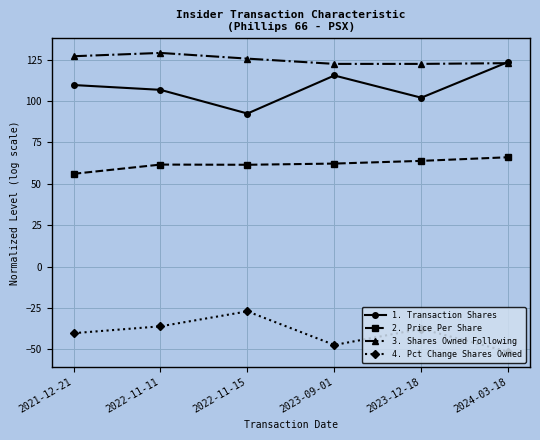

What is the minimum value shown in the chart?

-51.5